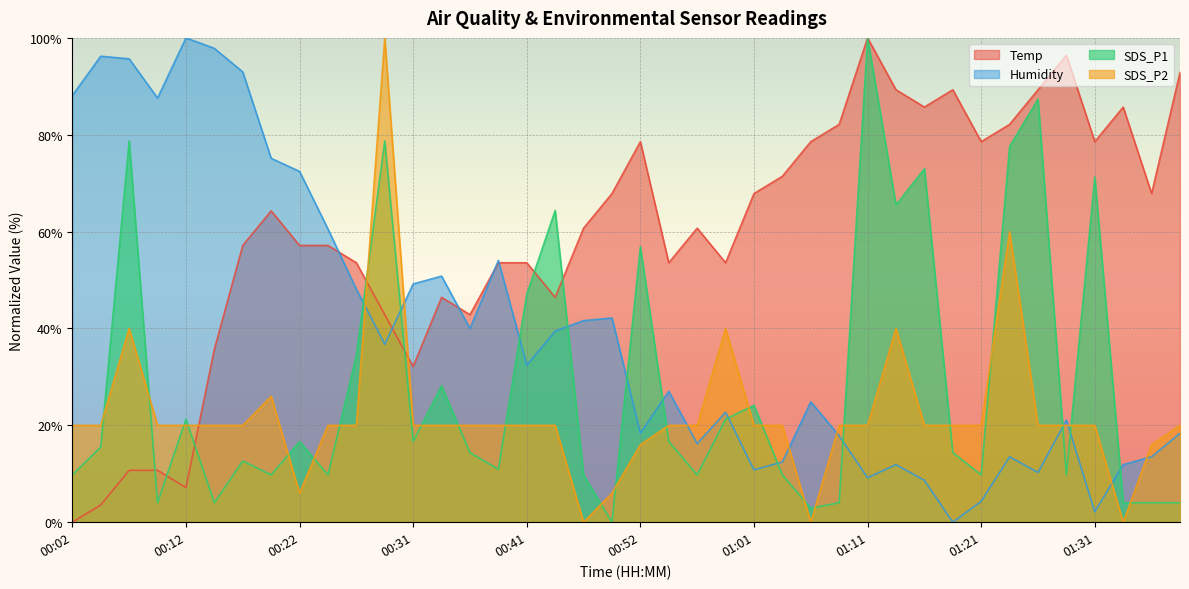

Is it true that SDS_P1 equals 5.4 at 01:33?

False